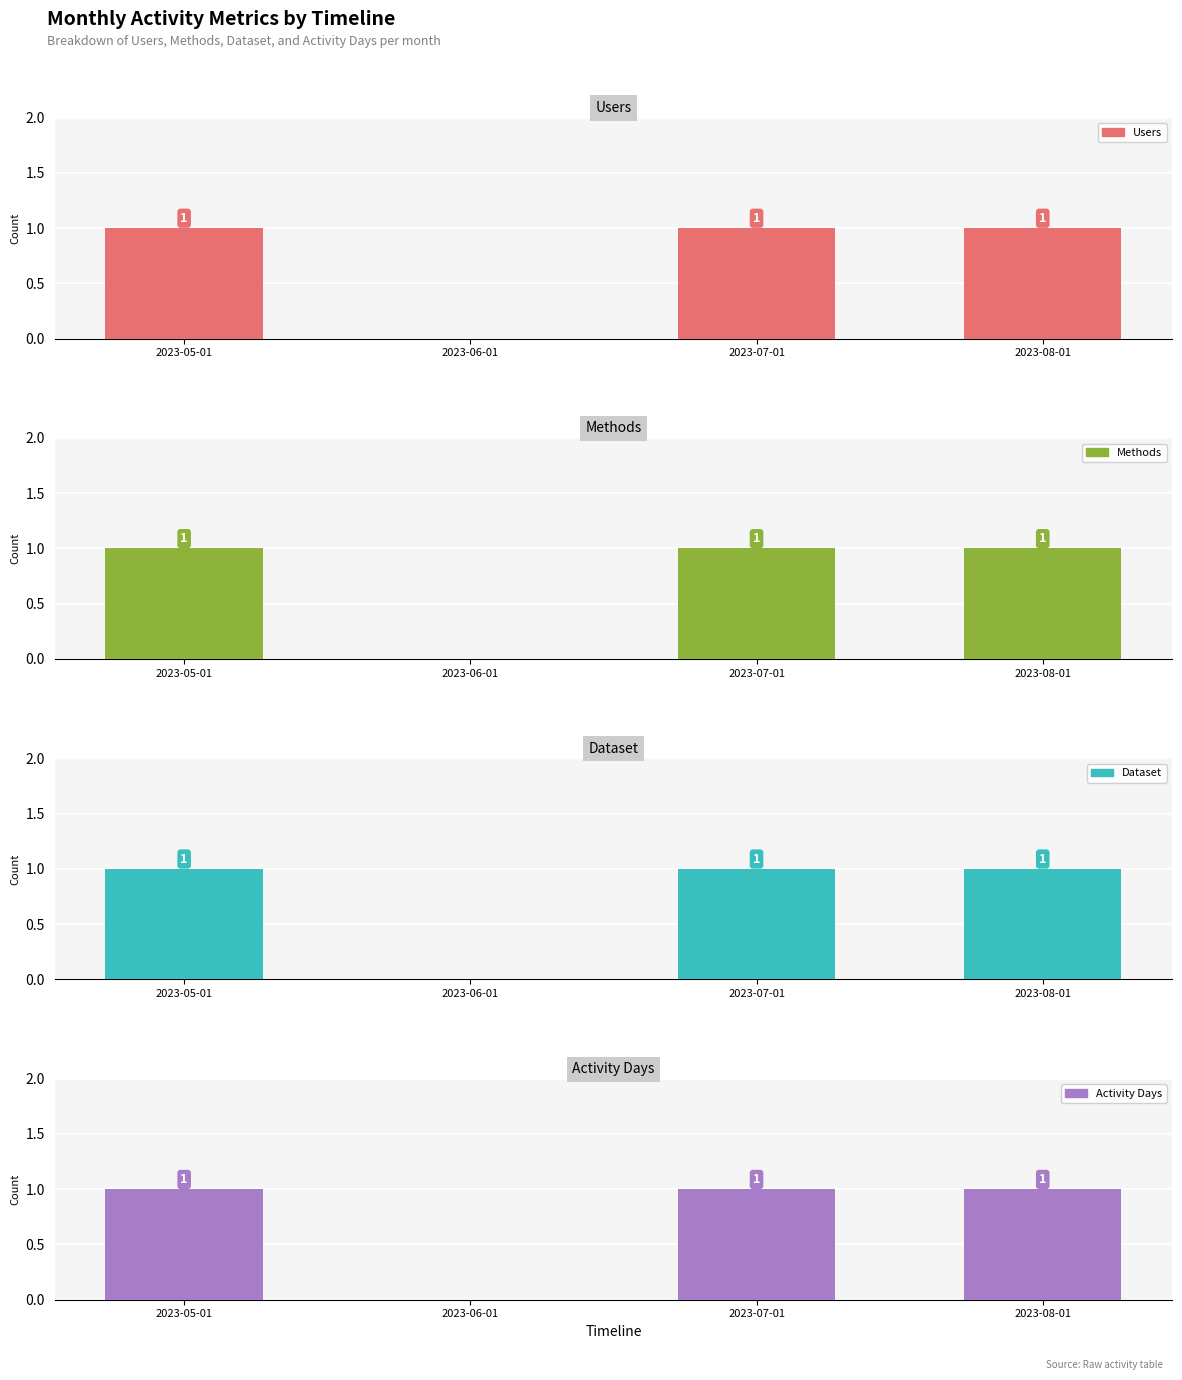

What value does the Activity Days series have at 2023-05-01?

1